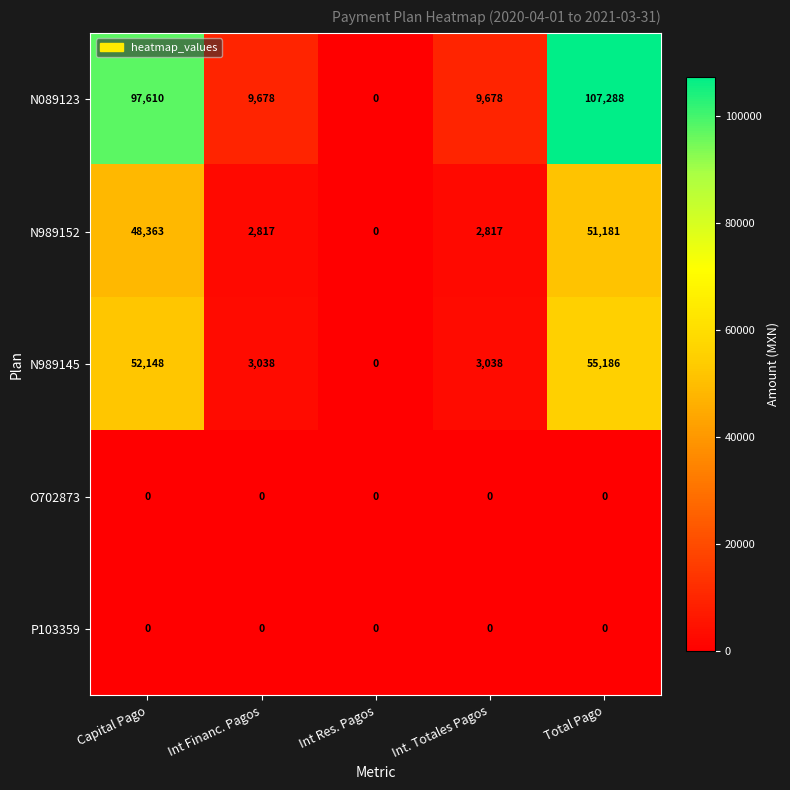

What is the sum of all N989145 values?

113410